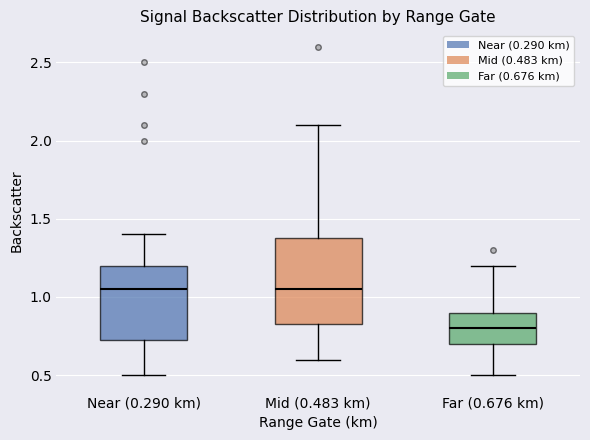

Where does the upper whisker of the box for Mid (0.483 km) end on the y-axis? The values are not printed on the chart, so give them approximately, as read against the axis.

2.10